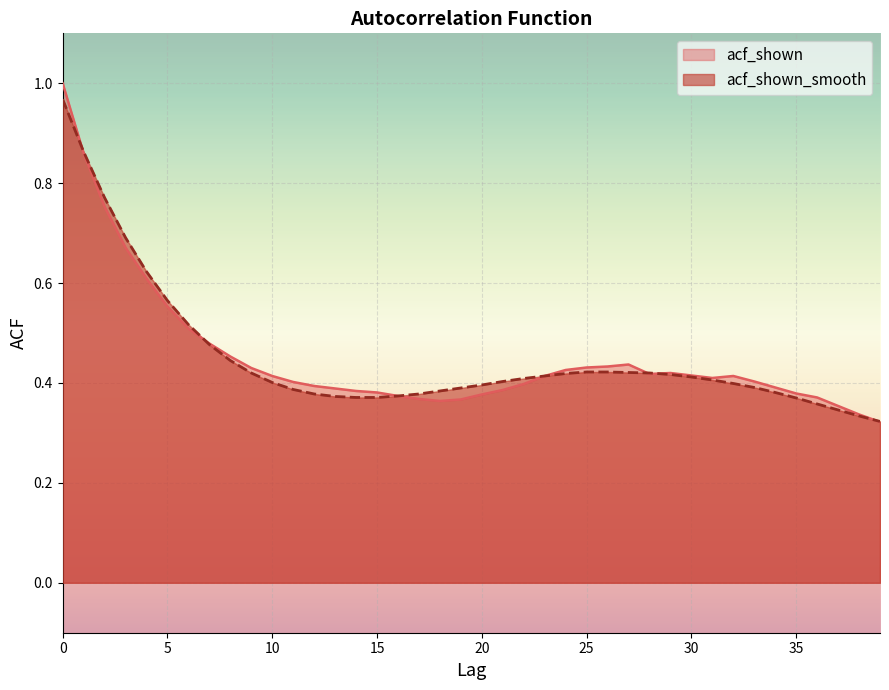

What is the average value of the acf_shown_smooth series?

0.5